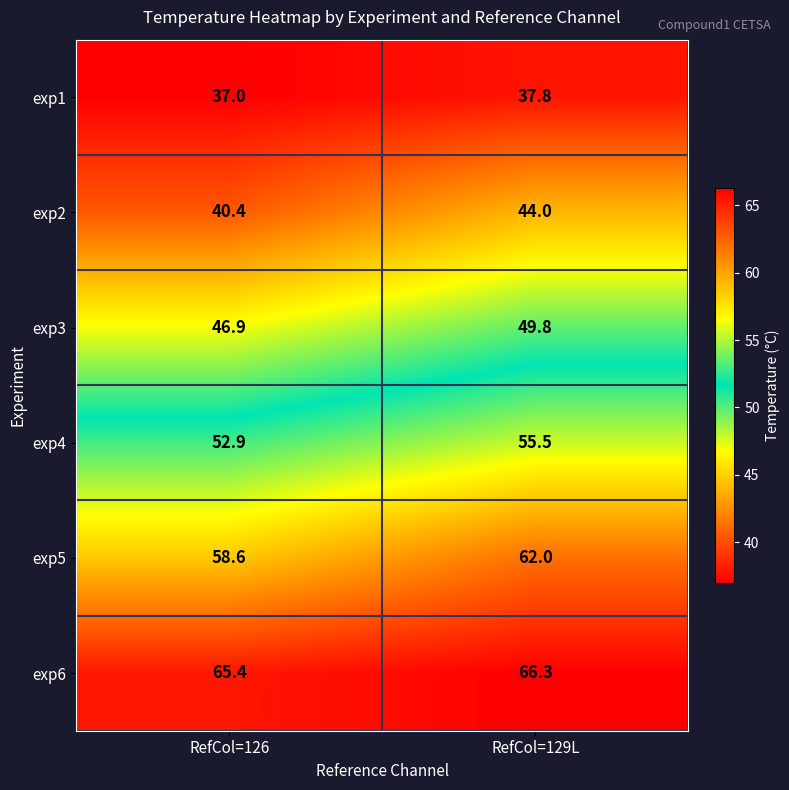

What is the smallest value displayed?

37.0